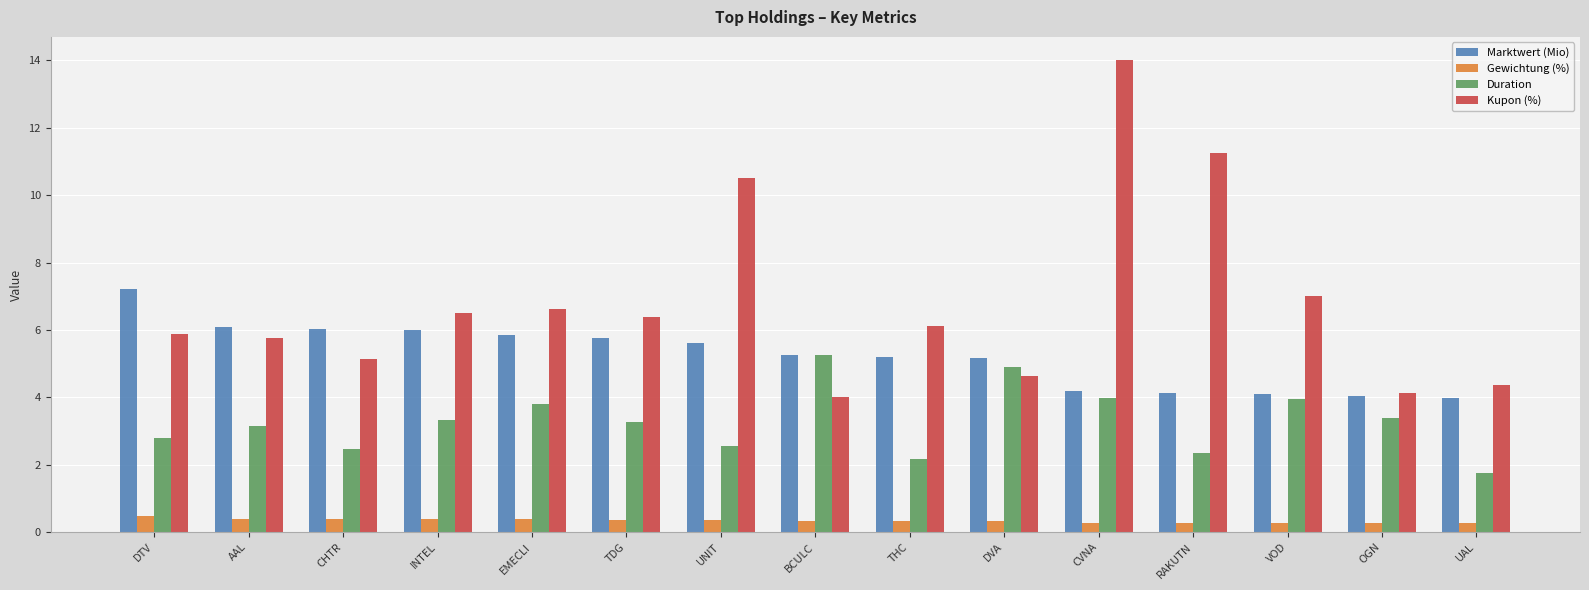

At which category is the sum across all series the highest?

CVNA